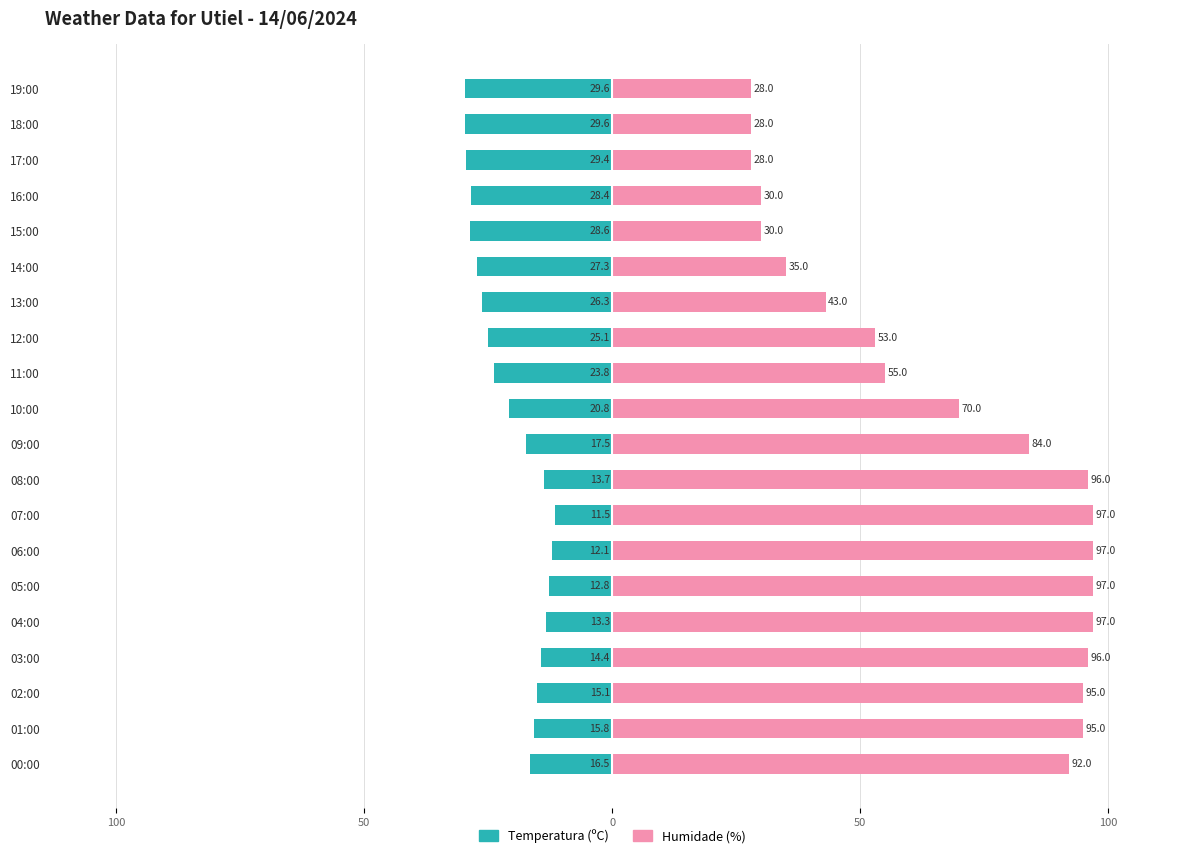

What are all the series names shown in the legend?

Temperatura (ºC), Humidade (%)